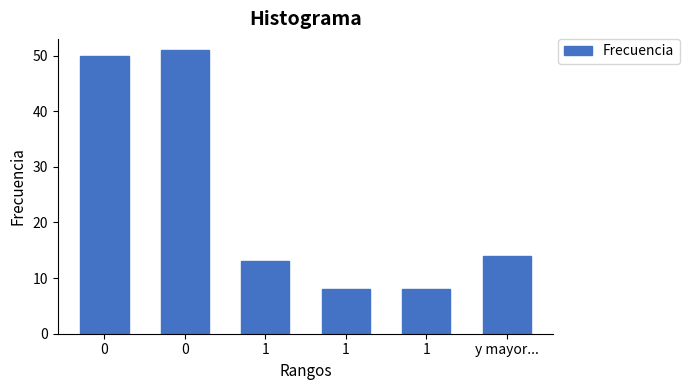

How many data points are less than 14?

3